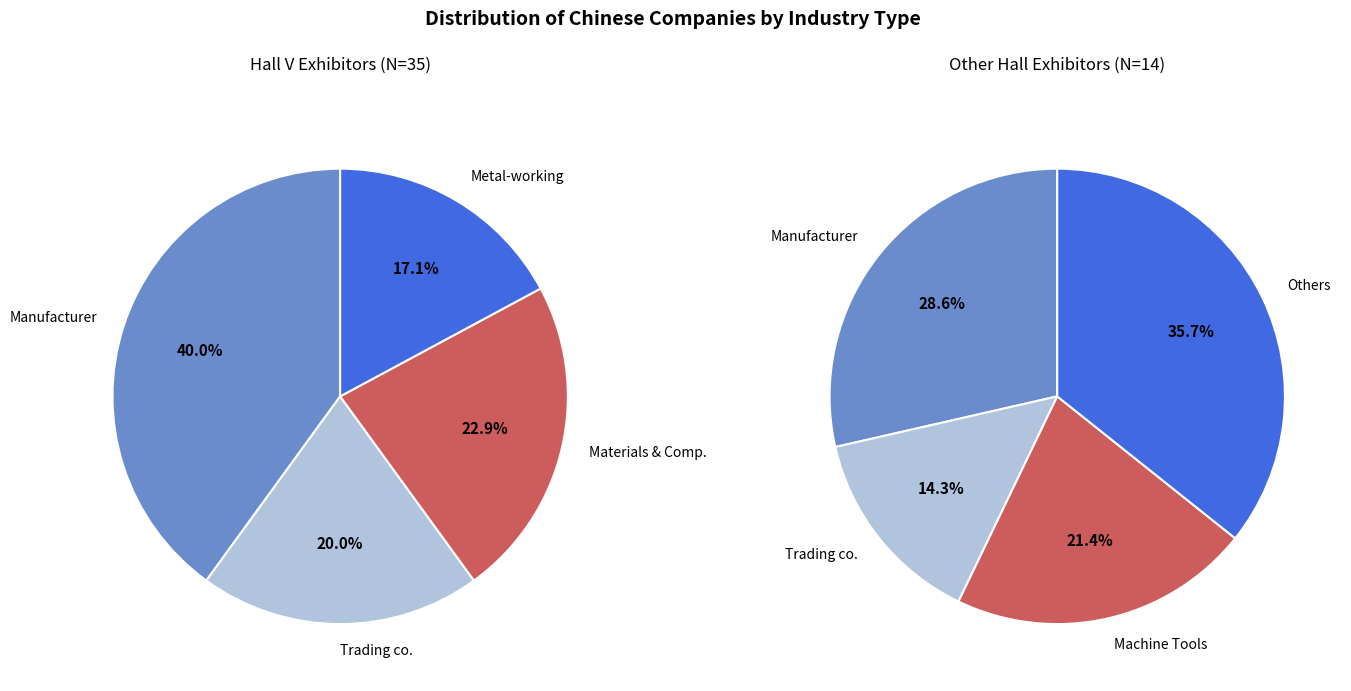

Which slice is the largest?

Manufacturer